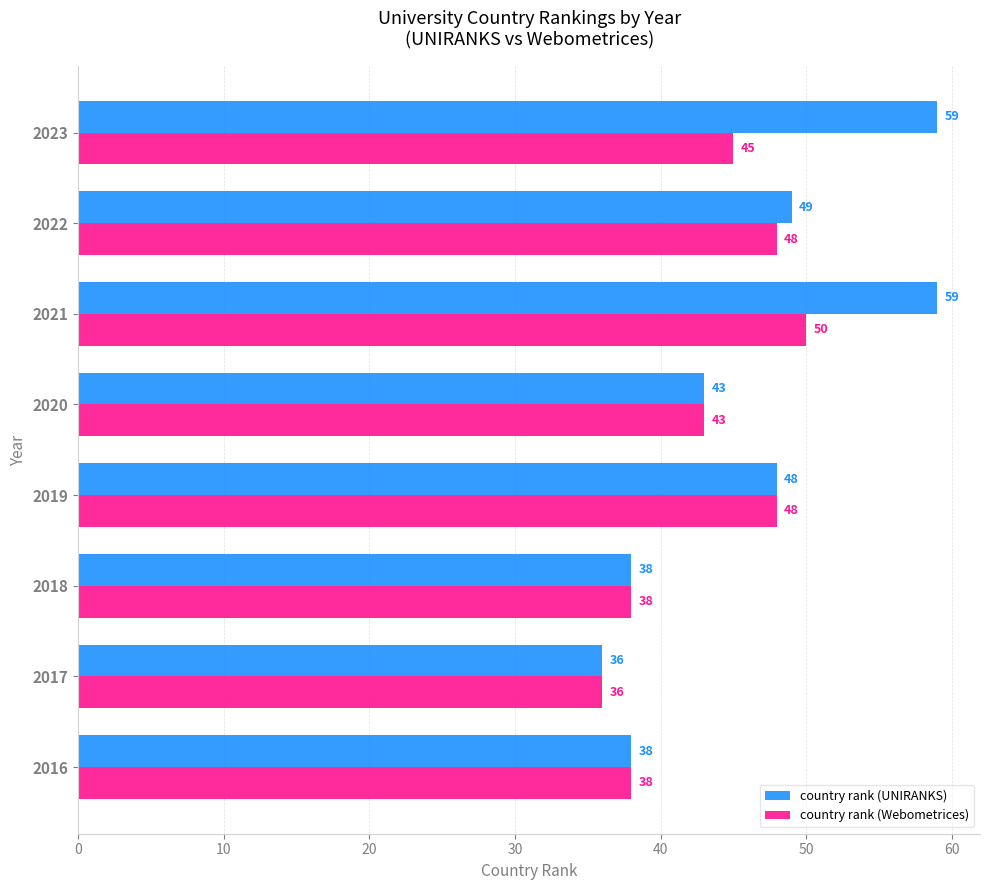

Rank the series by their maximum value, from highest to lowest.

country rank (UNIRANKS), country rank (Webometrices)